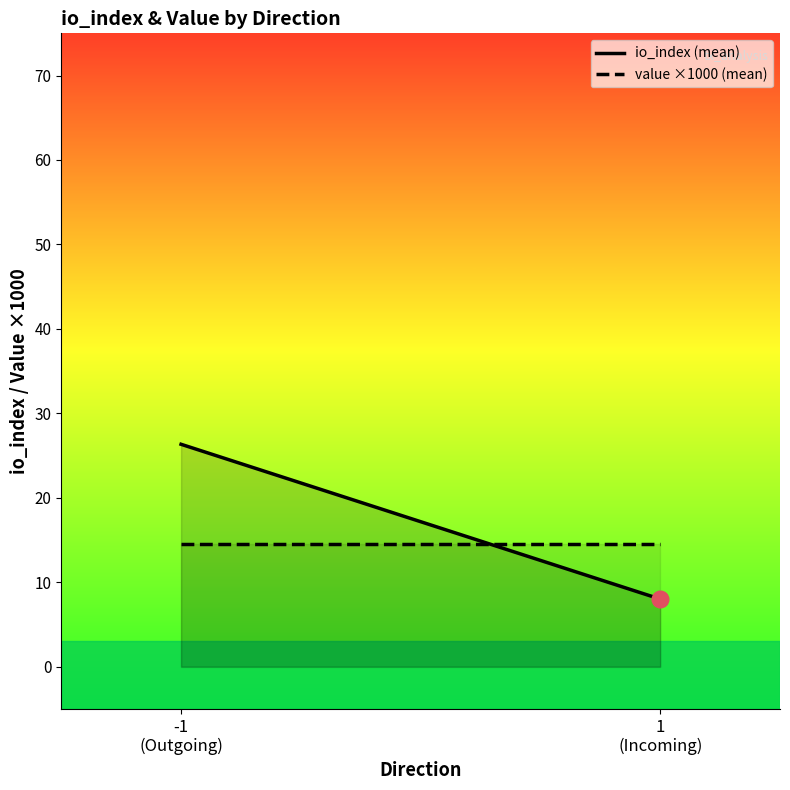

The value of io_index (mean) at 1
(Incoming) is 11.1. True or false?

False